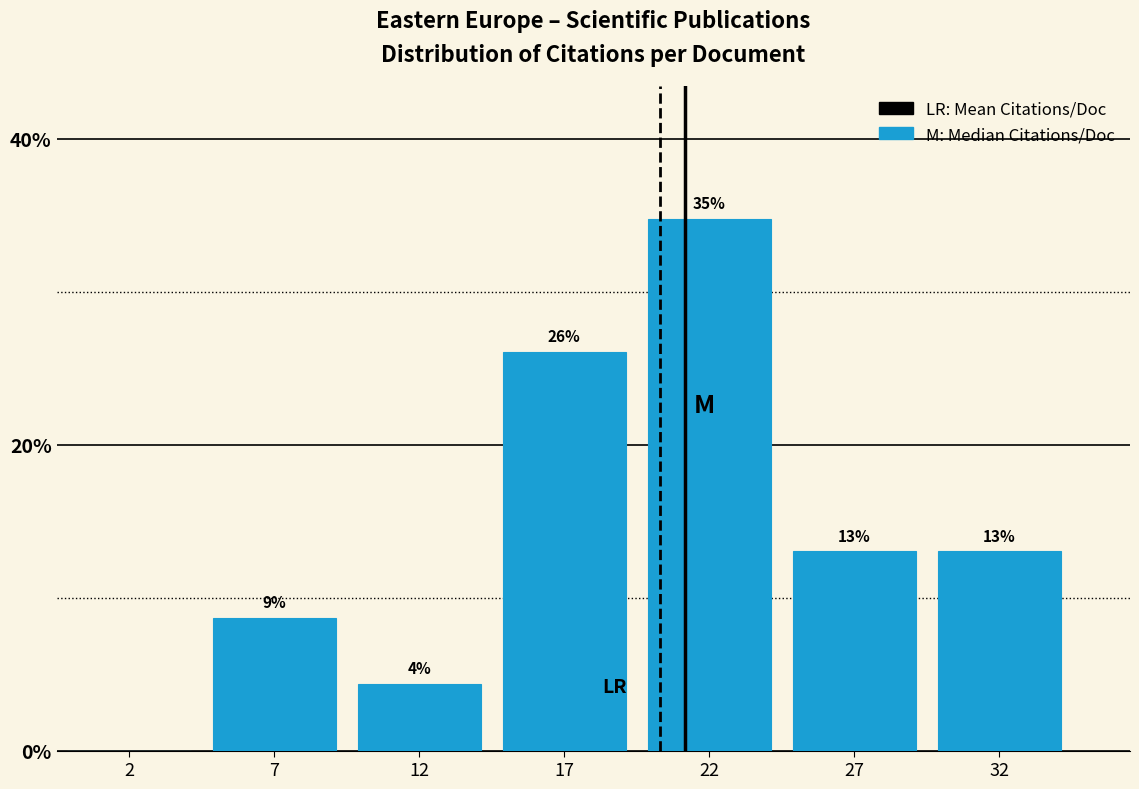

The value at 32 is 7.6. True or false?

False